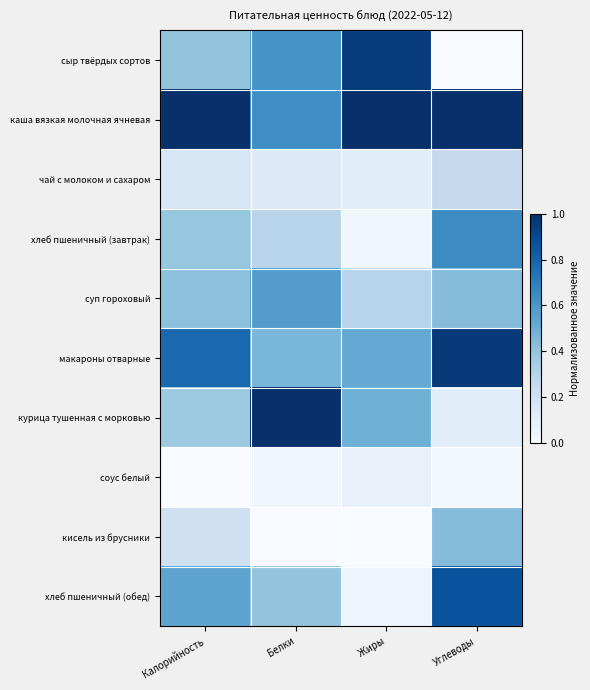

Which series has the widest spread of values?

сыр твёрдых сортов